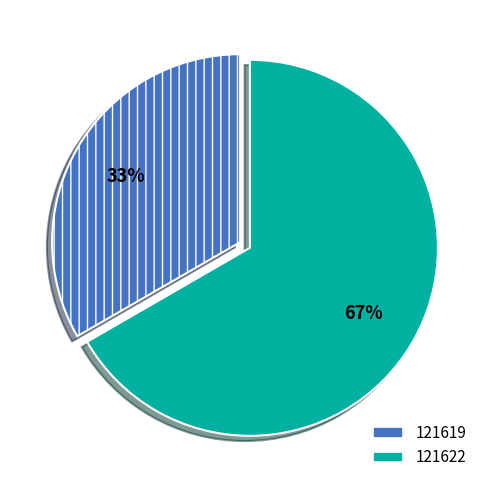

The 121622 slice represents 67% of the pie. True or false?

True